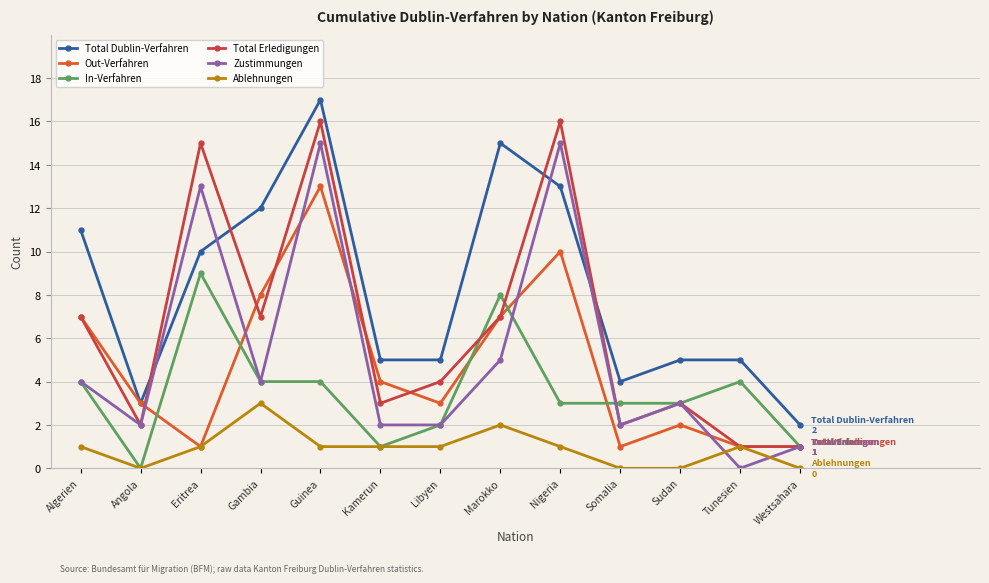

Does the chart have visible grid lines?

Yes